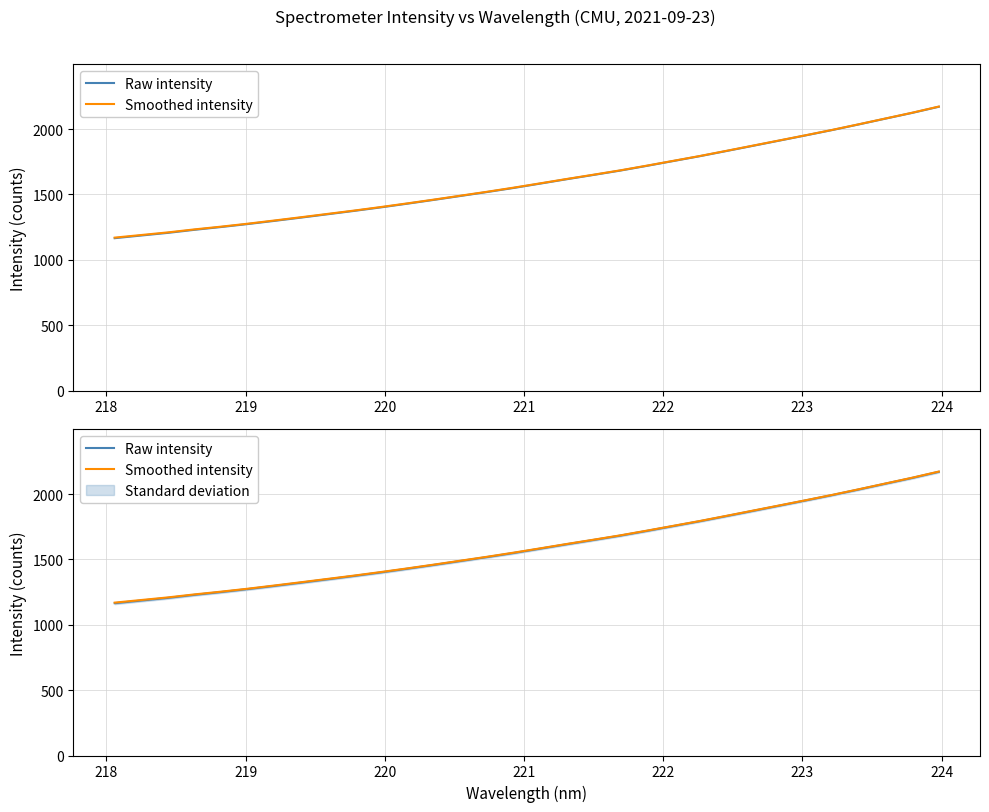

True or false: Smoothed intensity and Raw intensity intersect in this chart.

False